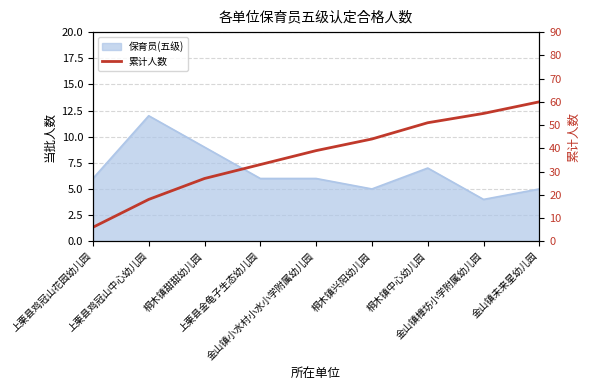

What position from the right is 桐木镇甜甜幼儿园?

7